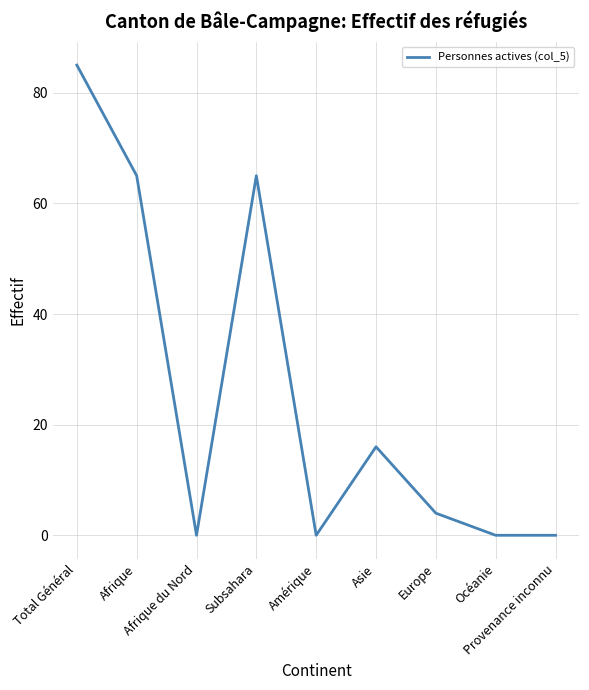

What is the difference between the second highest and second lowest values?

65